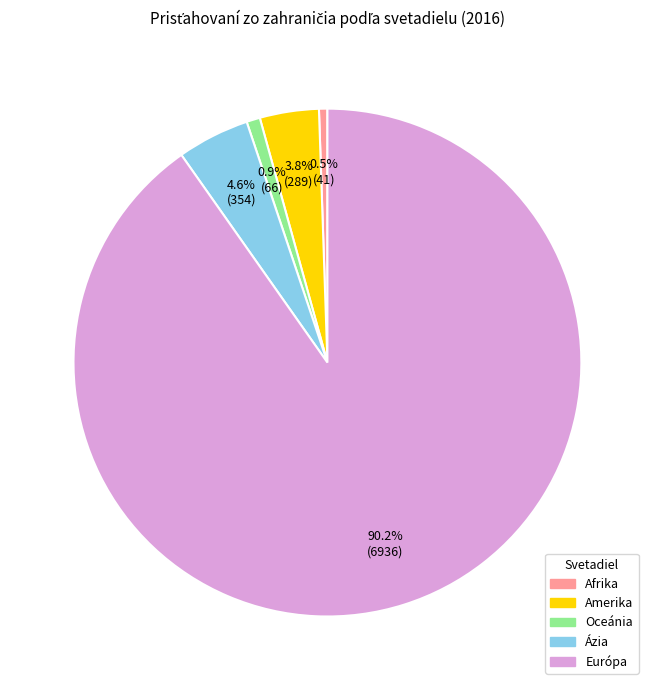

True or false: Amerika accounts for 4% of the total.

True